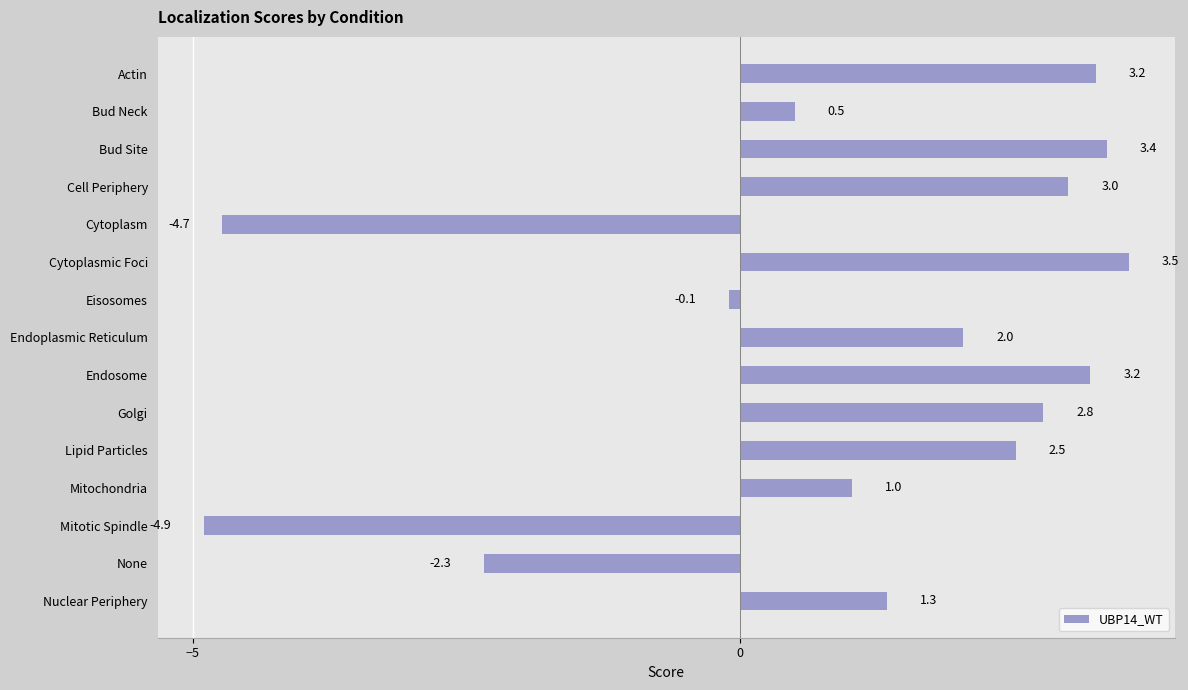

How many bars are there in total?

15